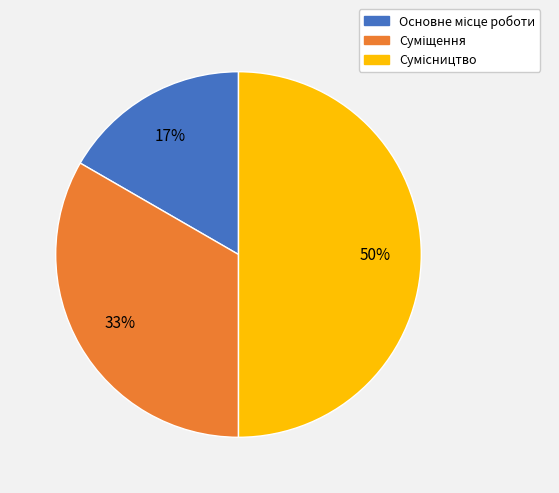

To the nearest percent, what is the difference between the largest and smallest slice percentages?

33%